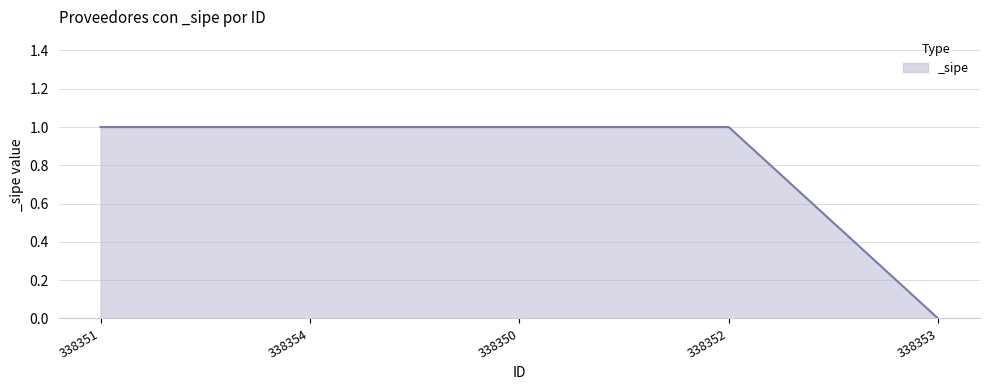

Approximately how many times larger is the value at 338352 compared to 338354?

1.0